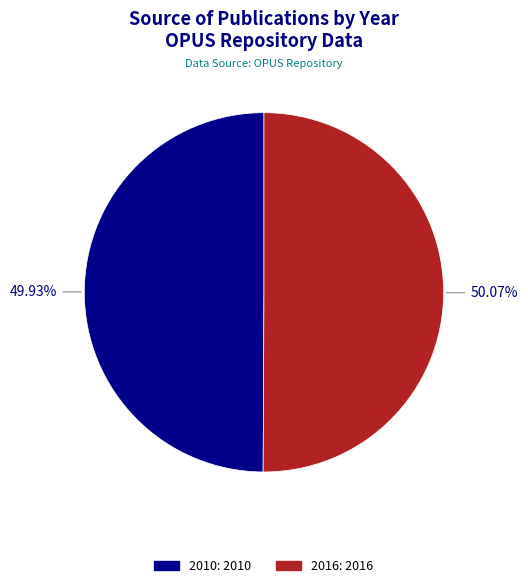

Is there any slice that represents more than half of the pie?

Yes